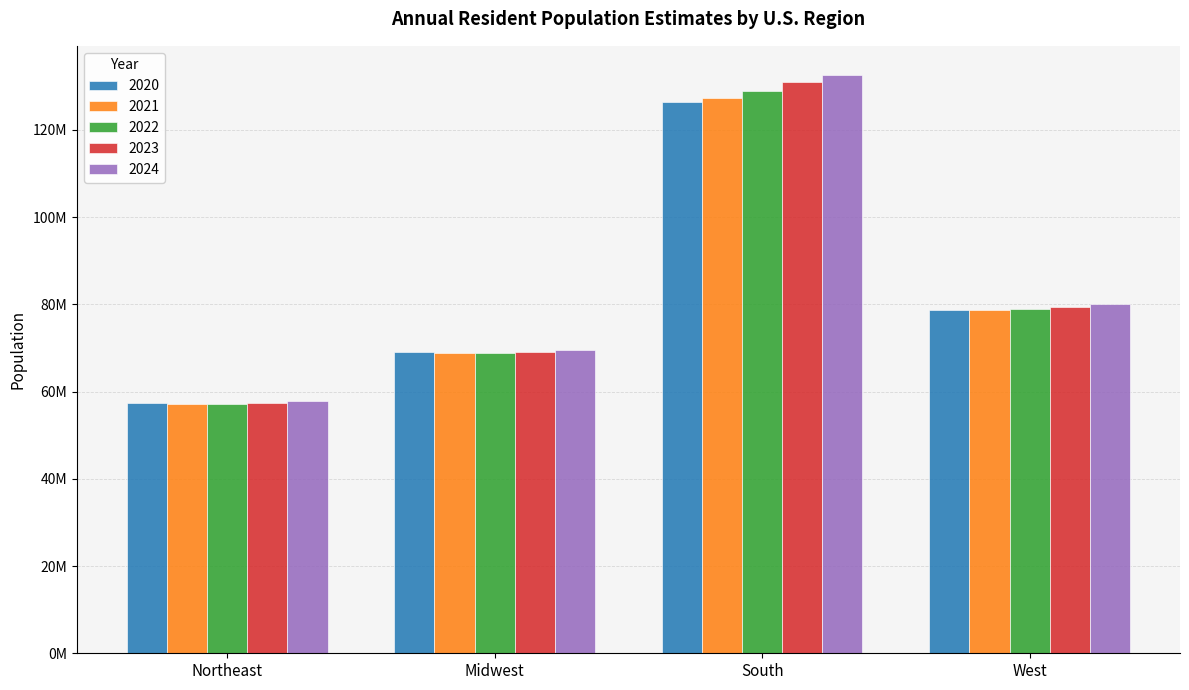

Which series changed the most between South and West?

2024